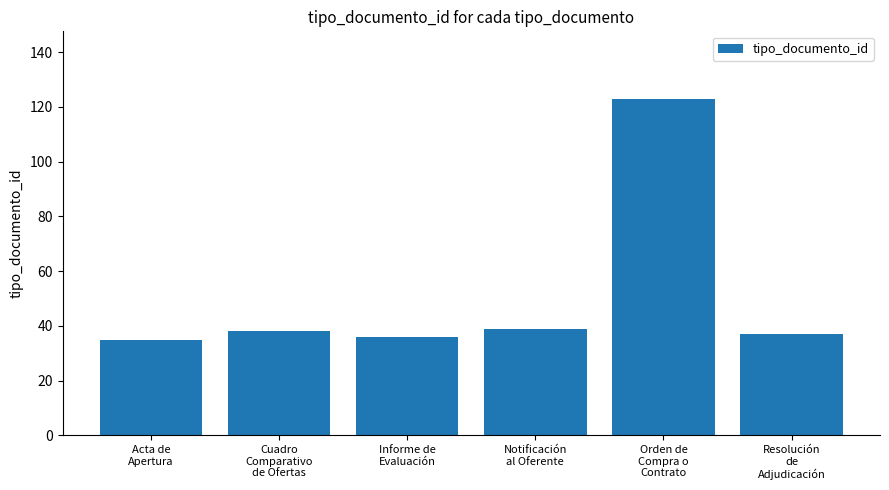

At which category does the chart reach its peak across all series?

Orden de
Compra o
Contrato